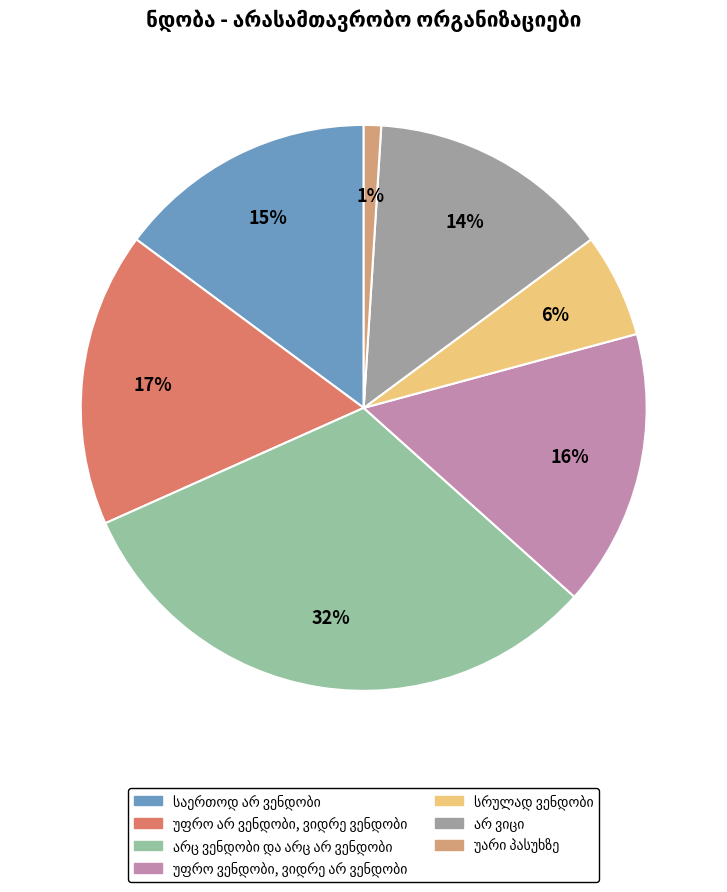

How many slices are in this pie chart?

7